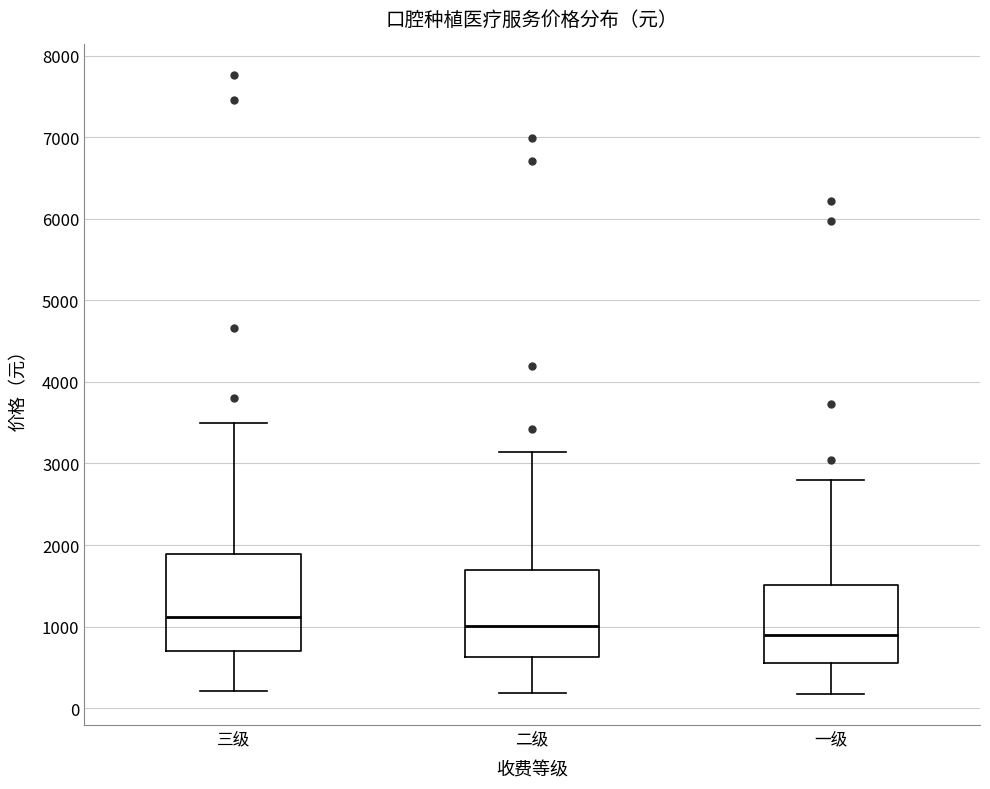

Which box's median line is the lowest?

一级